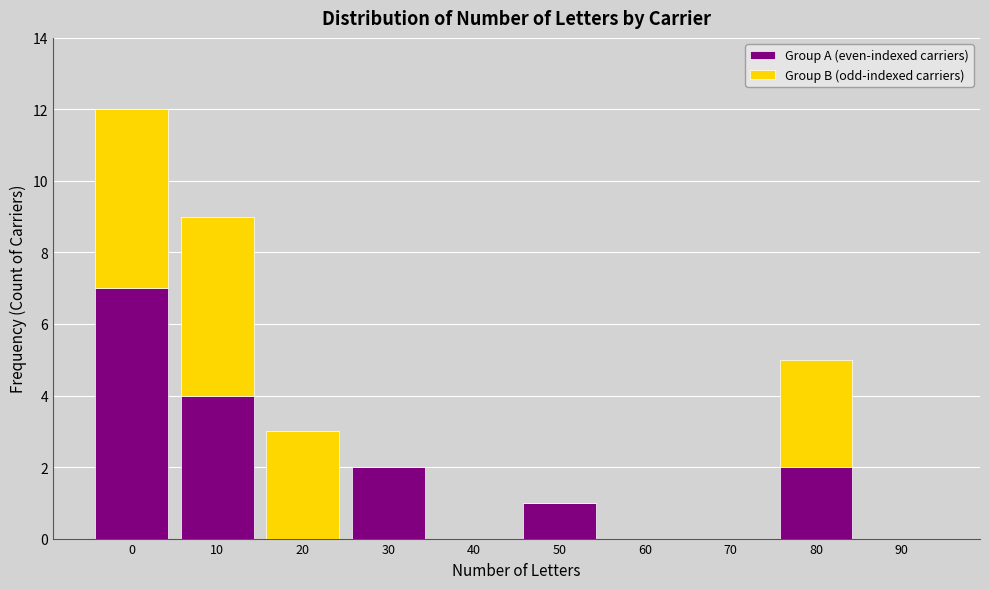

Reading right to left, list the values for the Group A (even-indexed carriers) series.

90=0	80=2	70=0	60=0	50=1	40=0	30=2	20=0	10=4	0=7